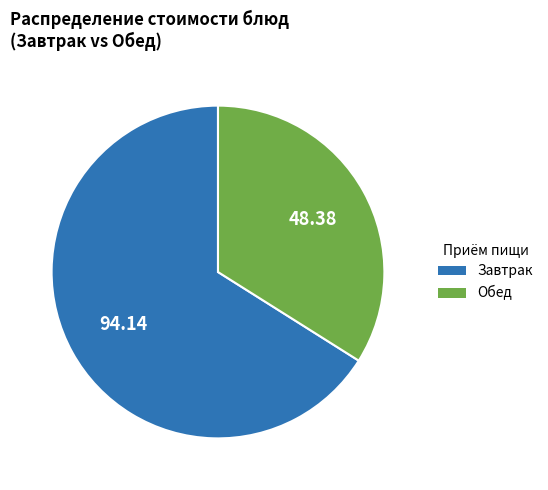

Is there a majority slice in this chart?

Yes